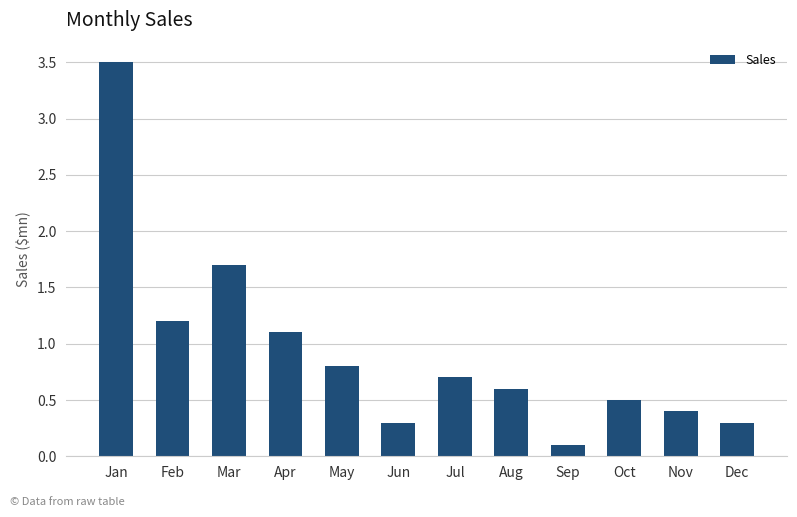

True or false: the data shows 5.1 at Jan.

False